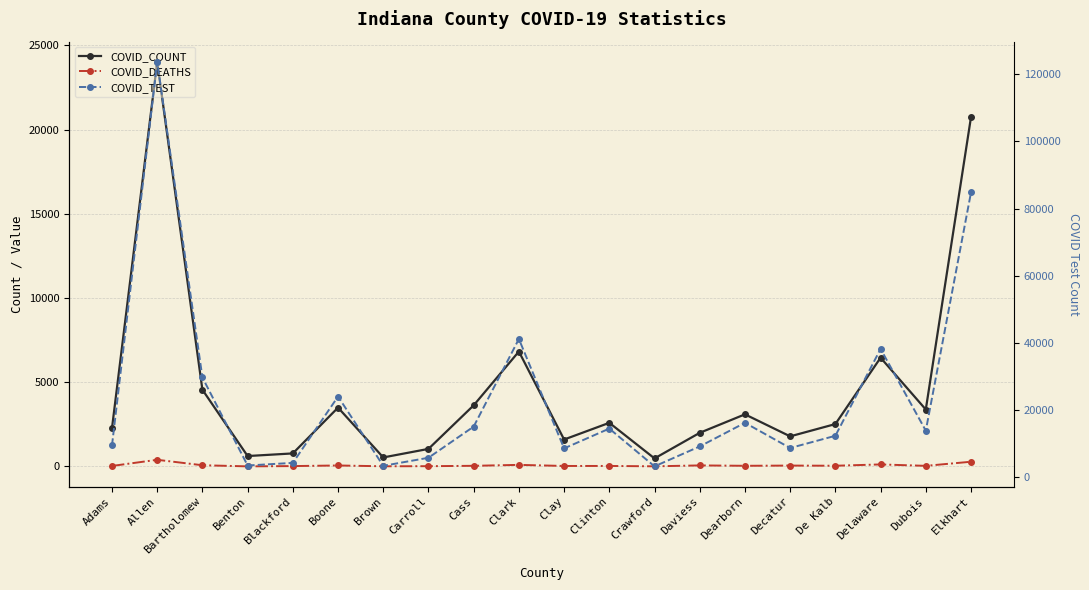

True or false: COVID_DEATHS has more than 2 points higher than both neighbors.

True